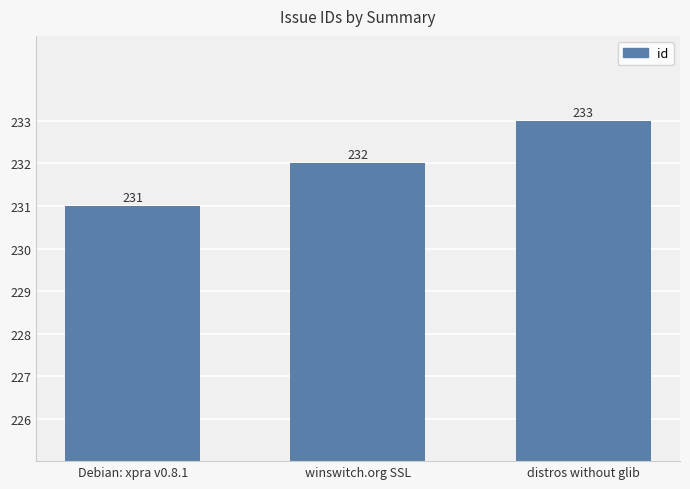

What is the label of the 1st bar from the left?

Debian: xpra v0.8.1